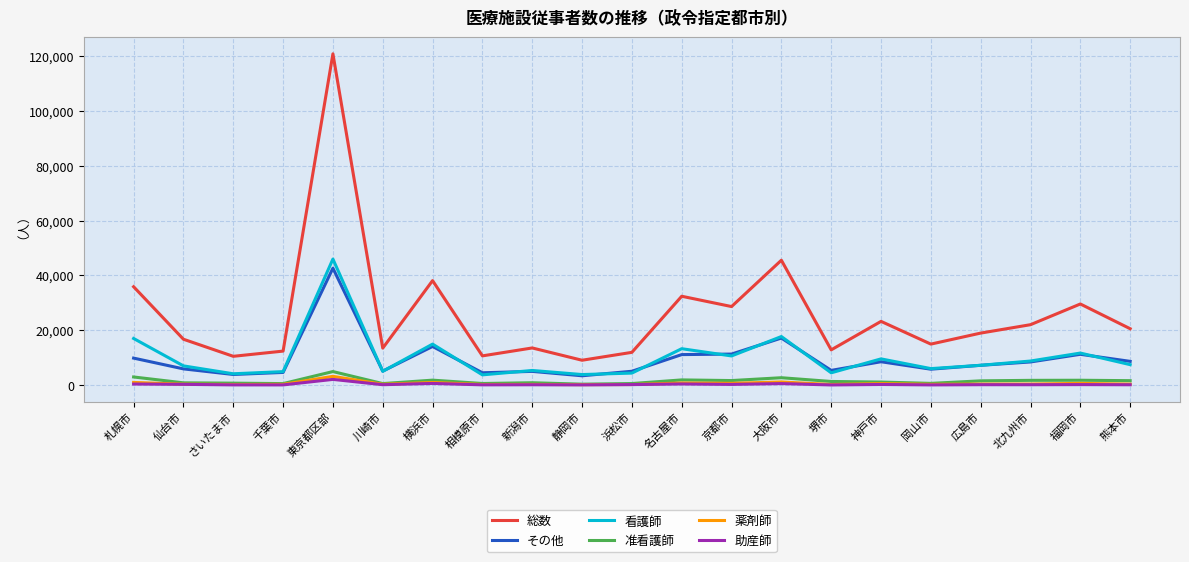

Is the value of 総数 at 千葉市 greater than the value of 助産師 at 熊本市?

Yes